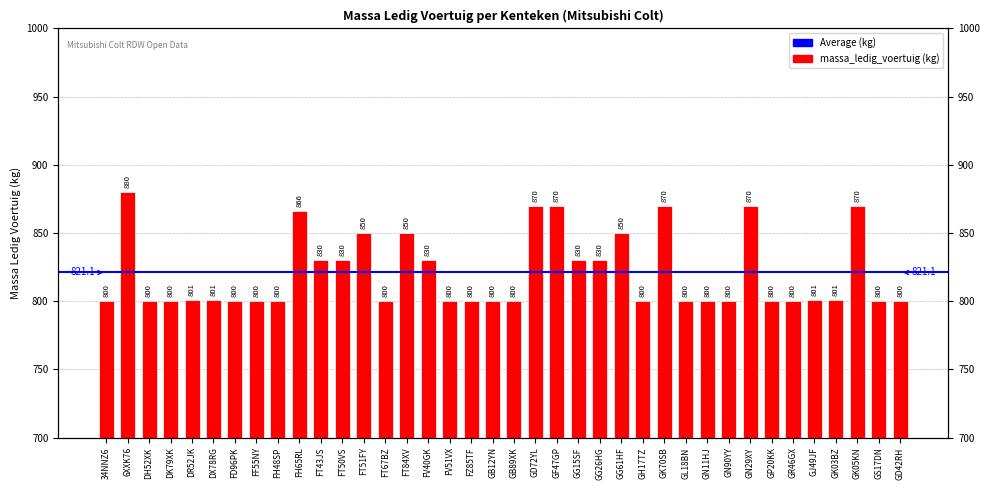

What is the difference between the values at 6XXK76 and GG15SF?

50